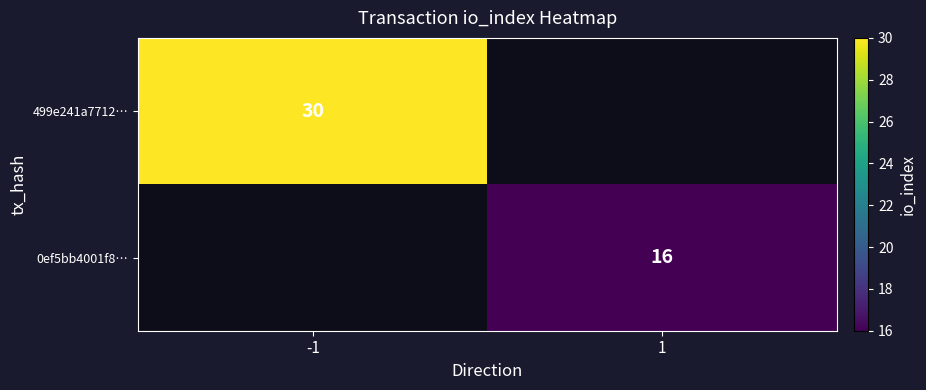

Is it true that 0ef5bb4001f8… equals 25 at 1?

False